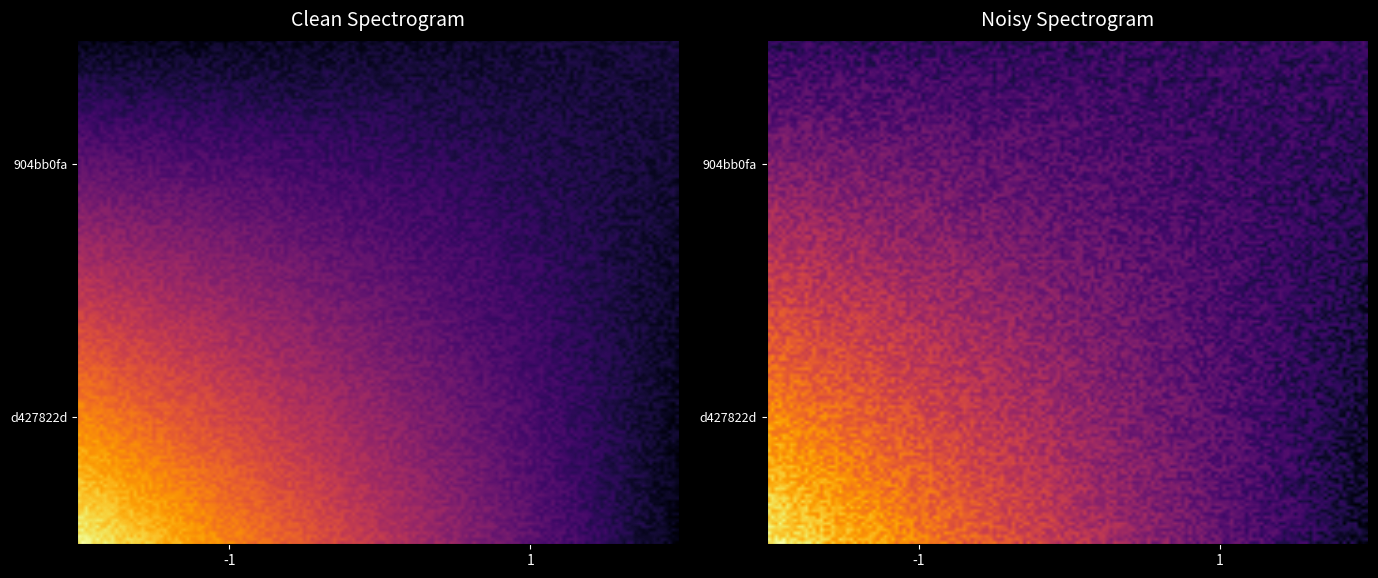

The value of 904bb0fa at direction is 1. True or false?

True